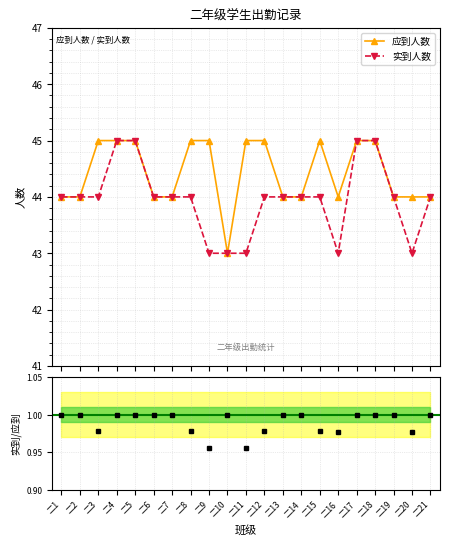

Which series has the largest total across all categories?

应到人数